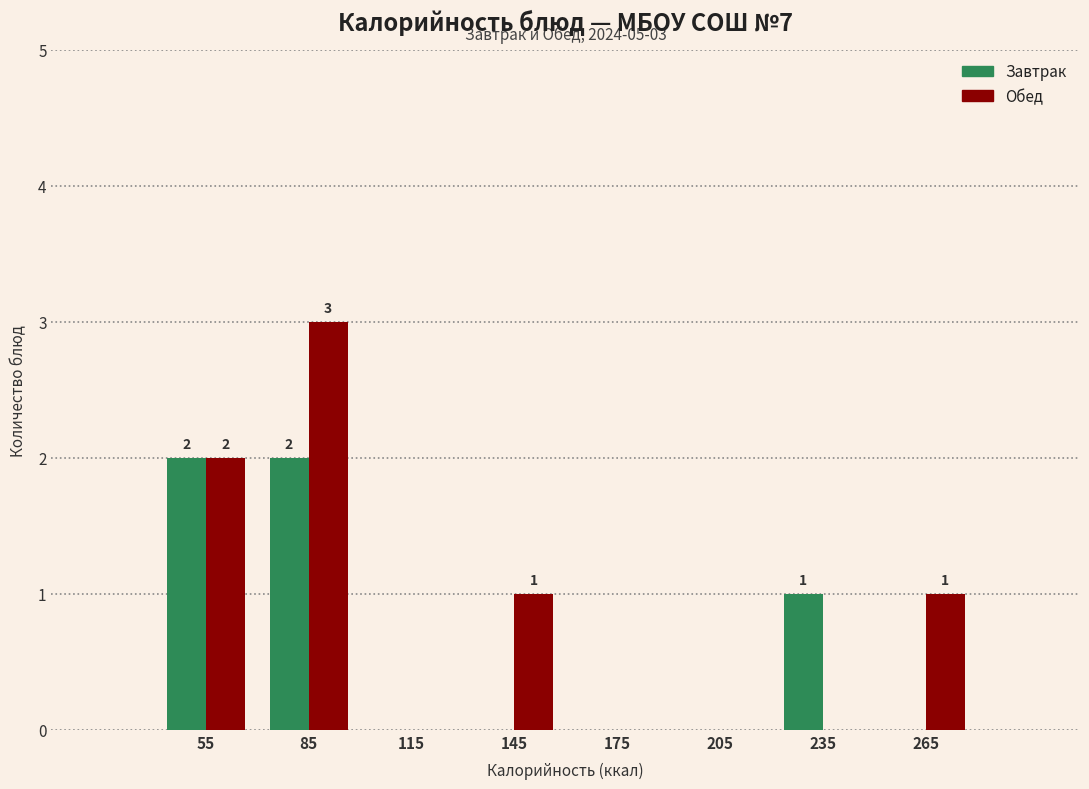

Reading left to right, what are all the values shown in this chart?

Завтрак: 55=2	85=2	115=0	145=0	175=0	205=0	235=1	265=0
Обед: 55=2	85=3	115=0	145=1	175=0	205=0	235=0	265=1